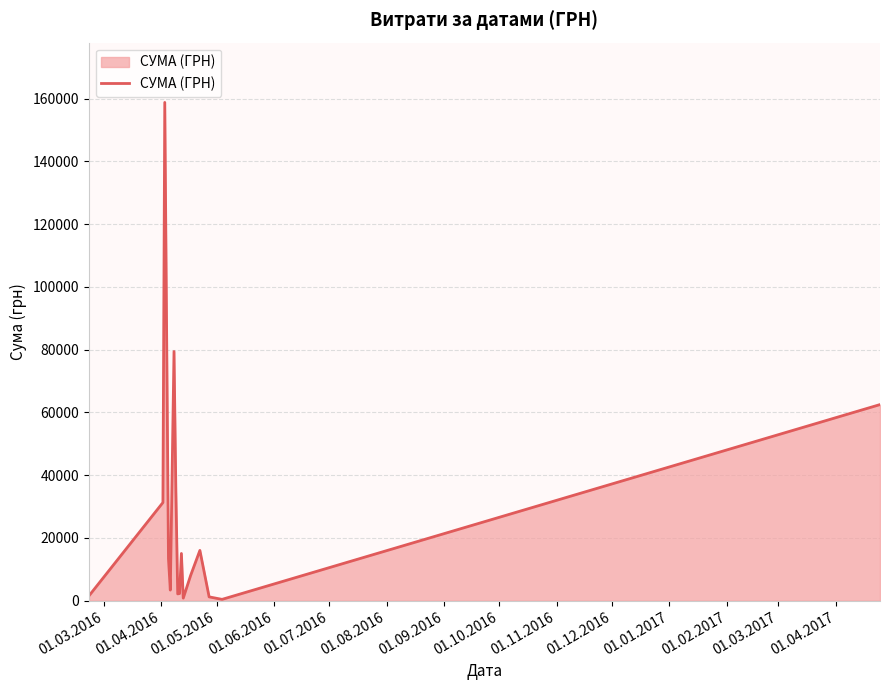

What is the greatest value displayed?

158758.0